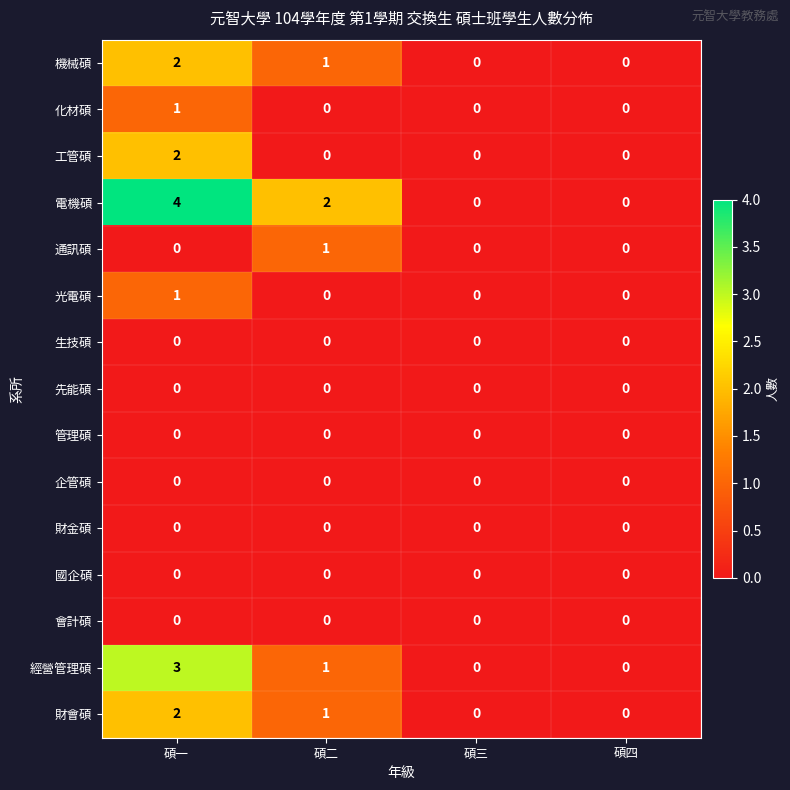

Which label corresponds to the largest value in the chart?

碩一